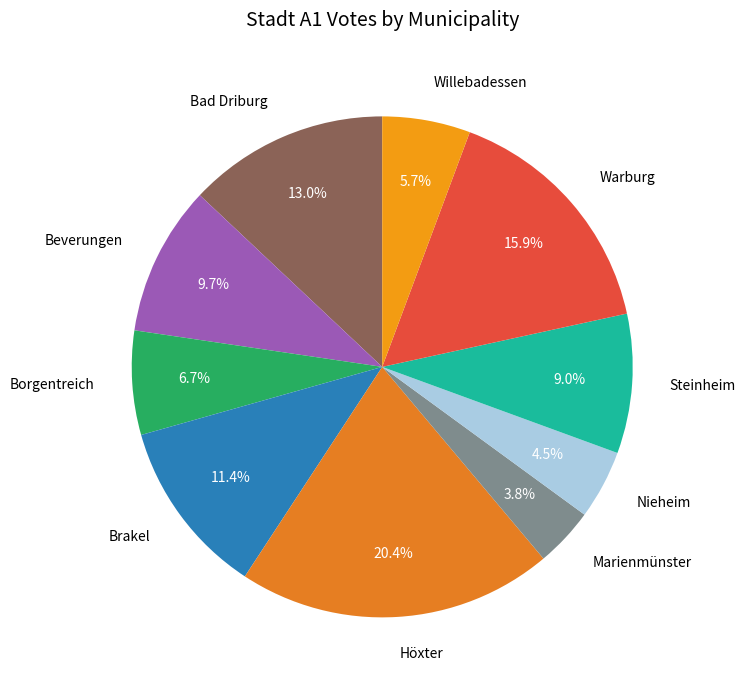

How much of the chart is everything except Warburg?

84.1%